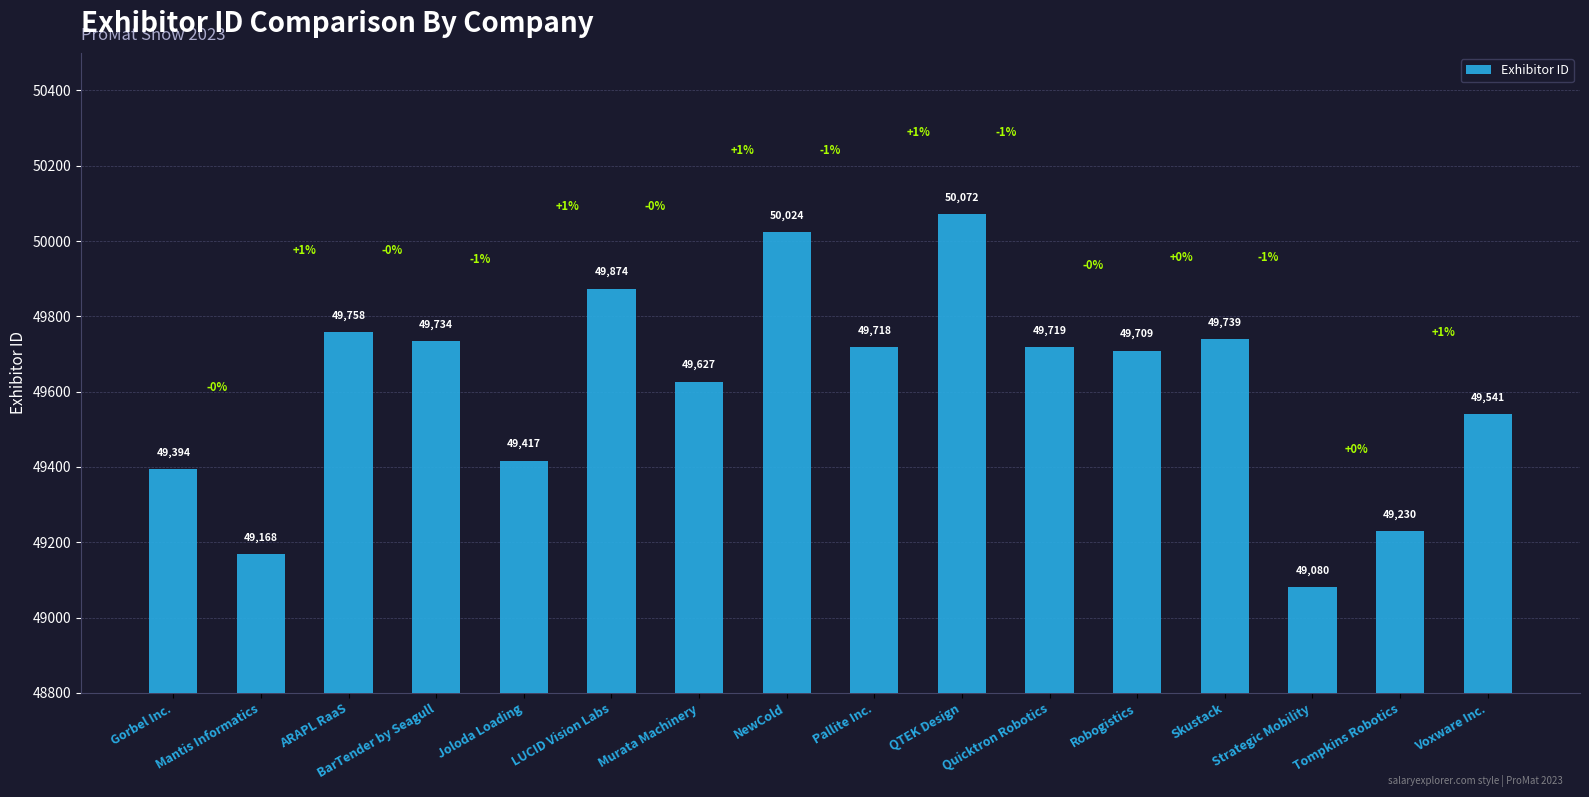

What is the label of the 7th bar from the right?

QTEK Design